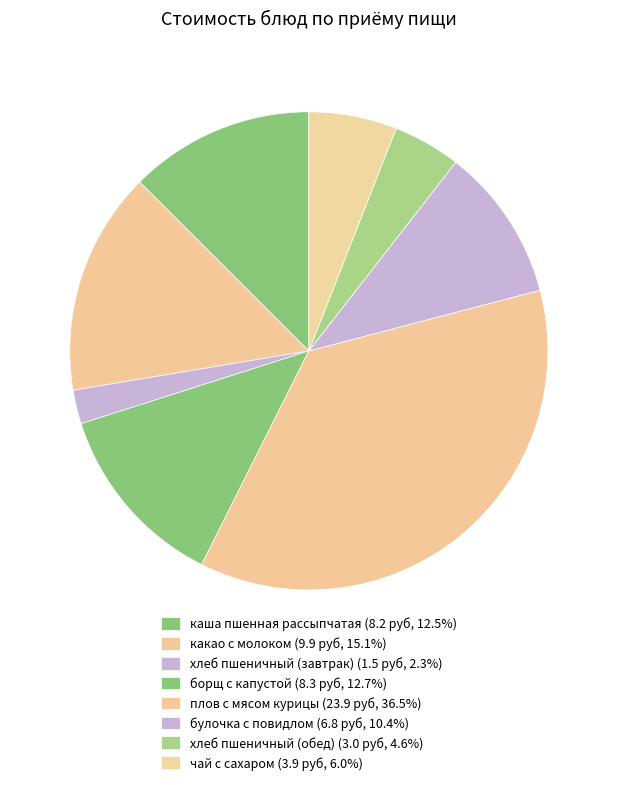

To the nearest percent, what is the difference between the largest and smallest slice percentages?

34%